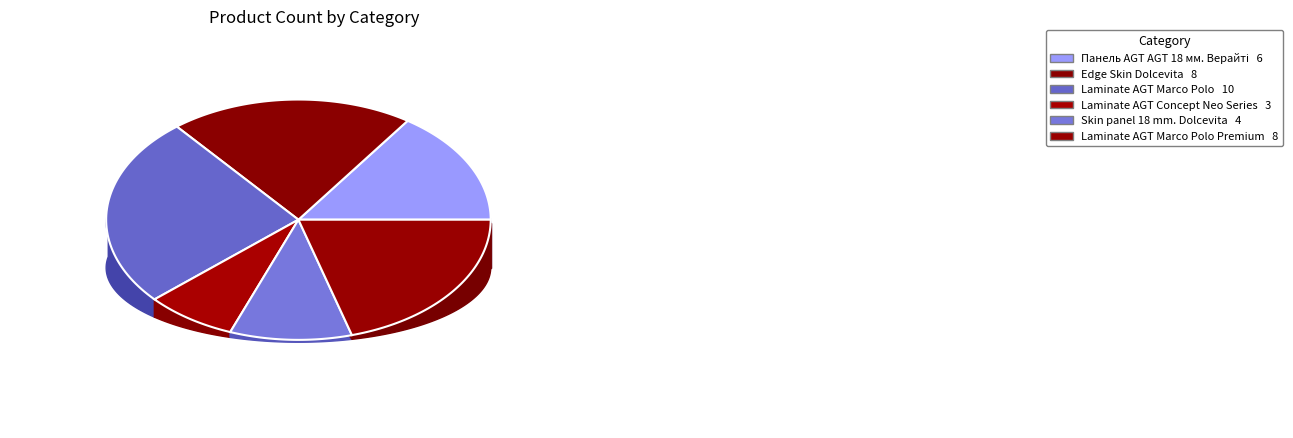

What percentage do Laminate AGT Marco Polo and Edge Skin Dolcevita together represent?

46.2%